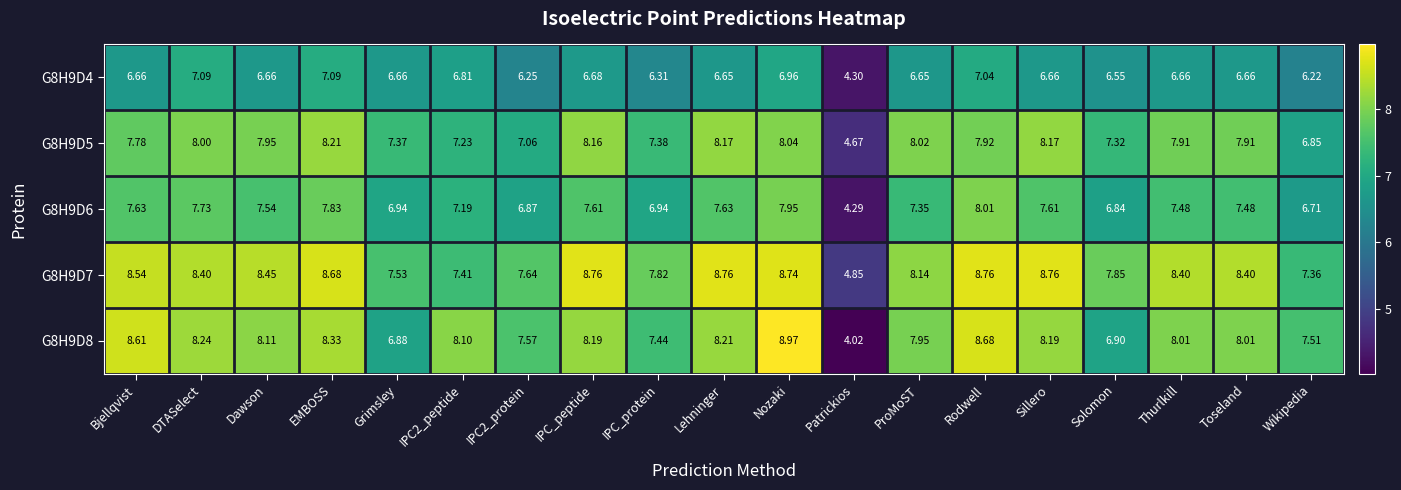

At which category is the sum across all series the highest?

Nozaki